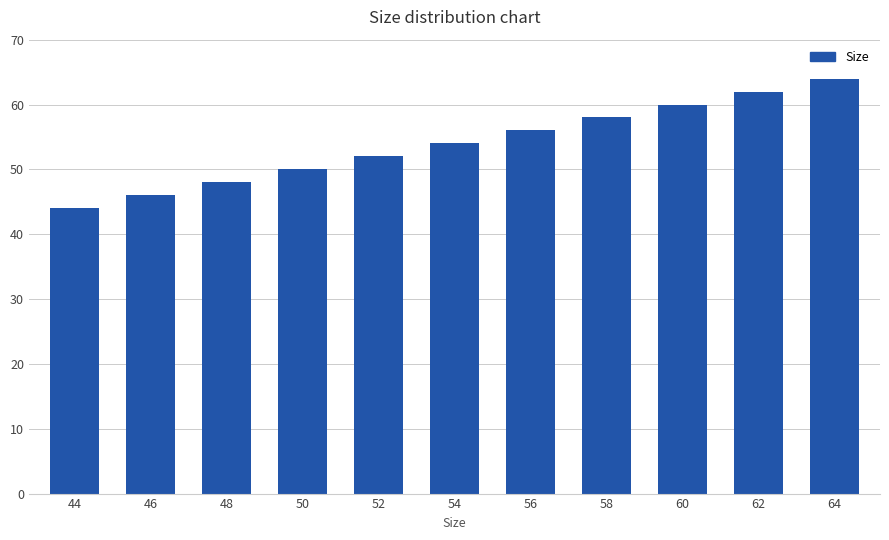

What is the sum of the values at 48 and 44?

92